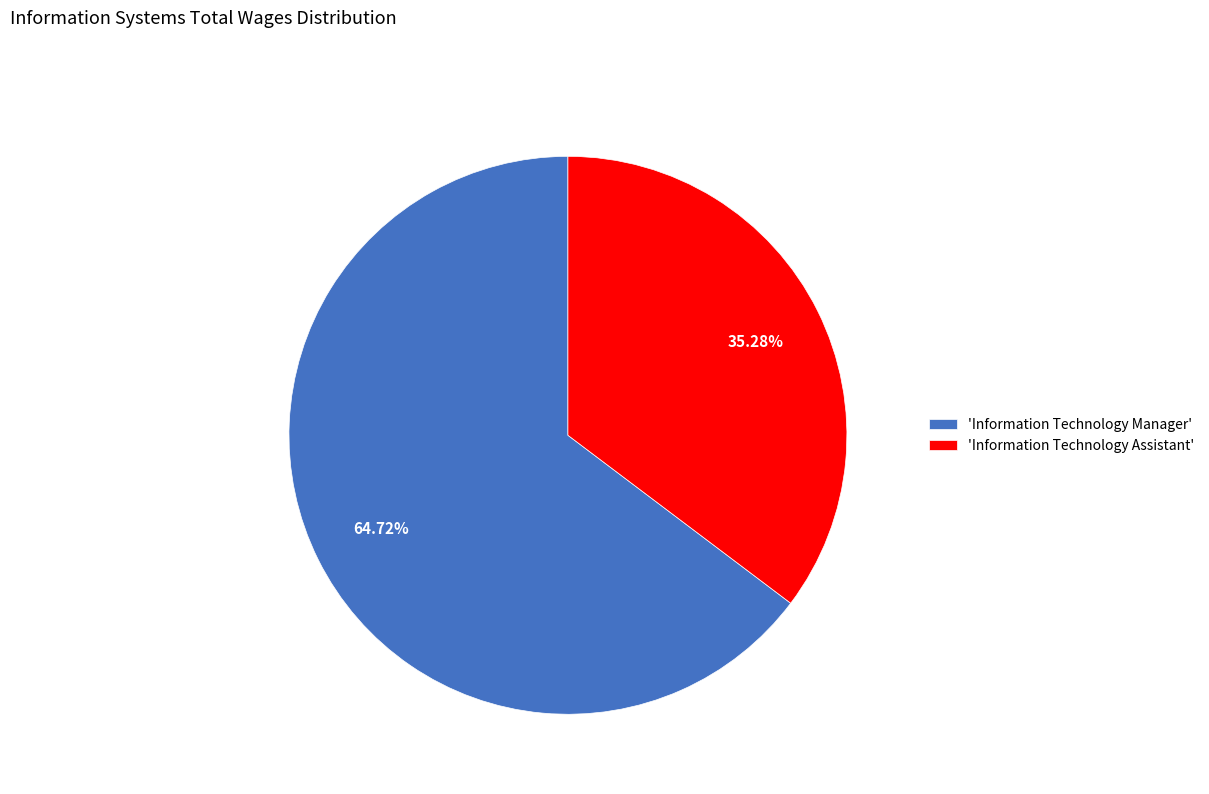

Rank the categories by value from highest to lowest.

'Information Technology Manager', 'Information Technology Assistant'